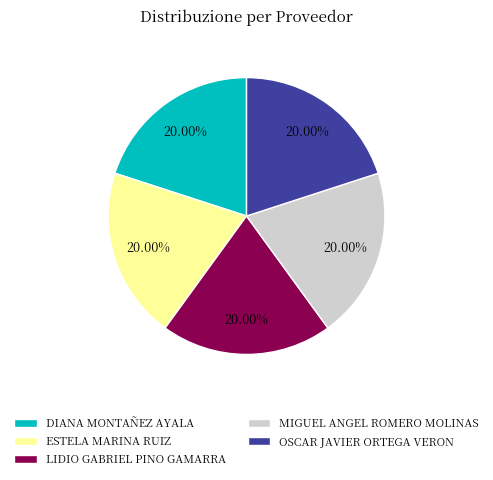

Is there any slice that represents more than half of the pie?

No